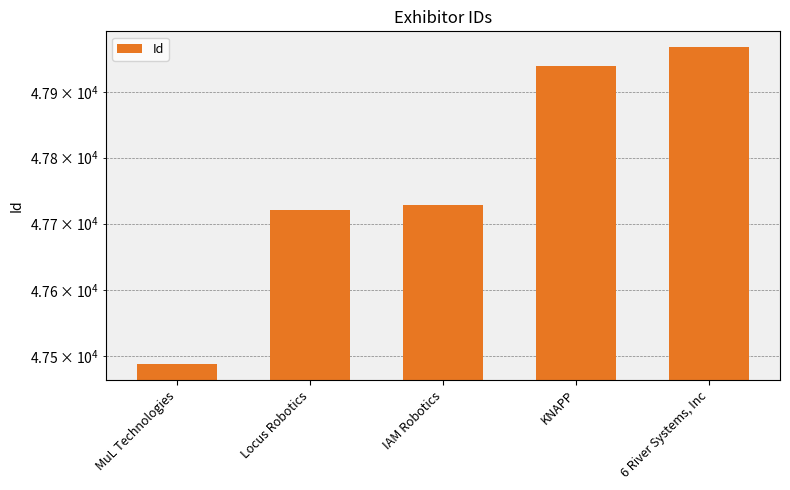

True or false: the data shows 47488 at MuL Technologies.

True